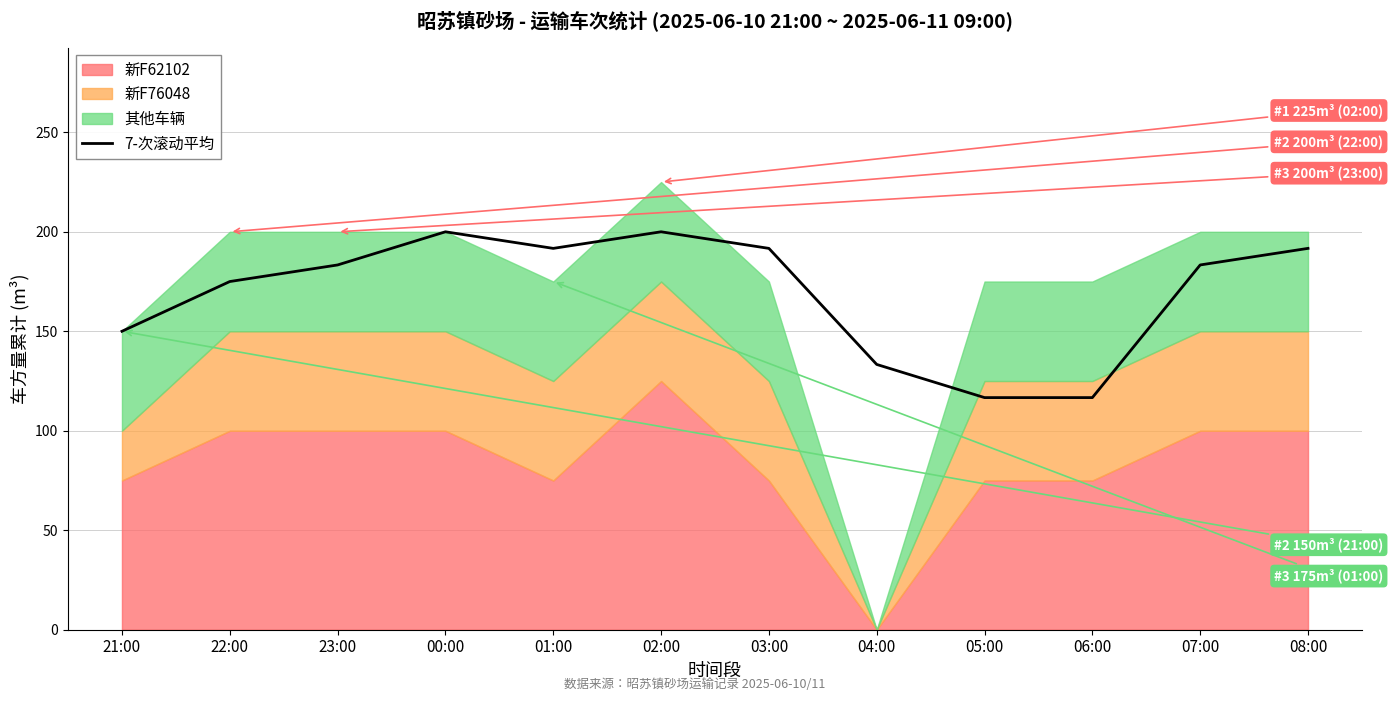

Where is 7-次滚动平均 nearest to the value 158?

21:00